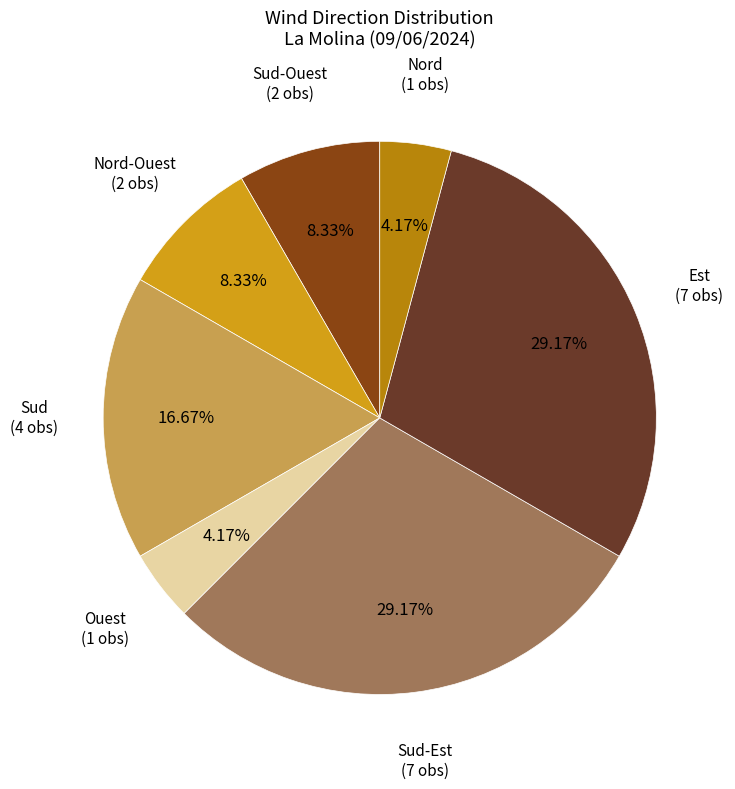

Does any single category account for the majority?

No